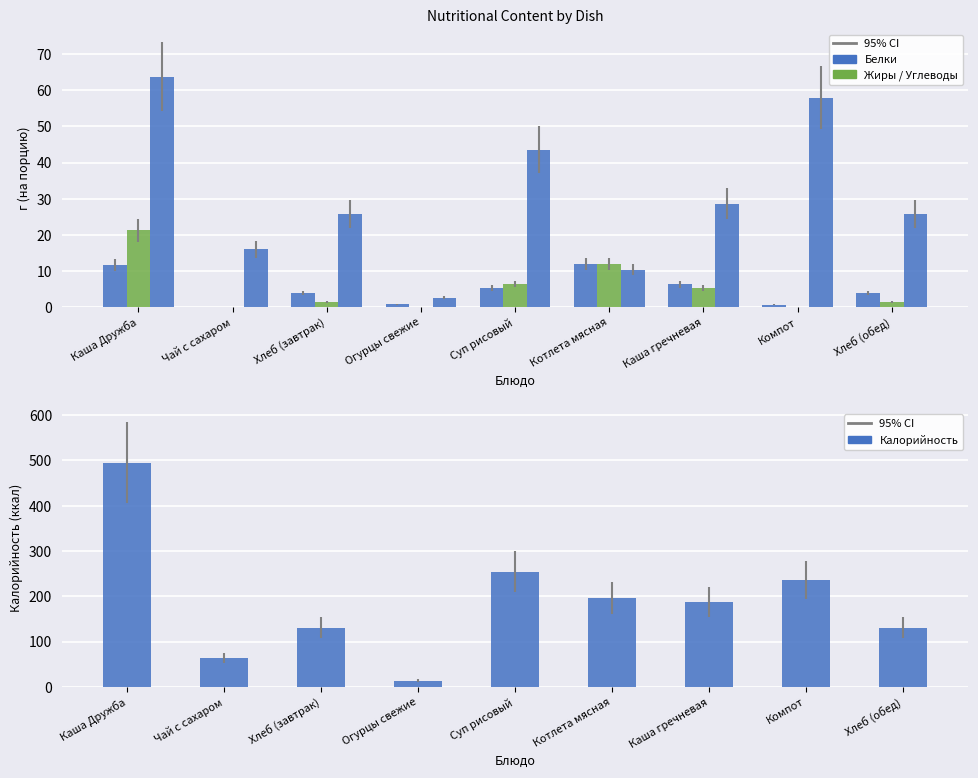

Does the chart contain stacked bars?

No